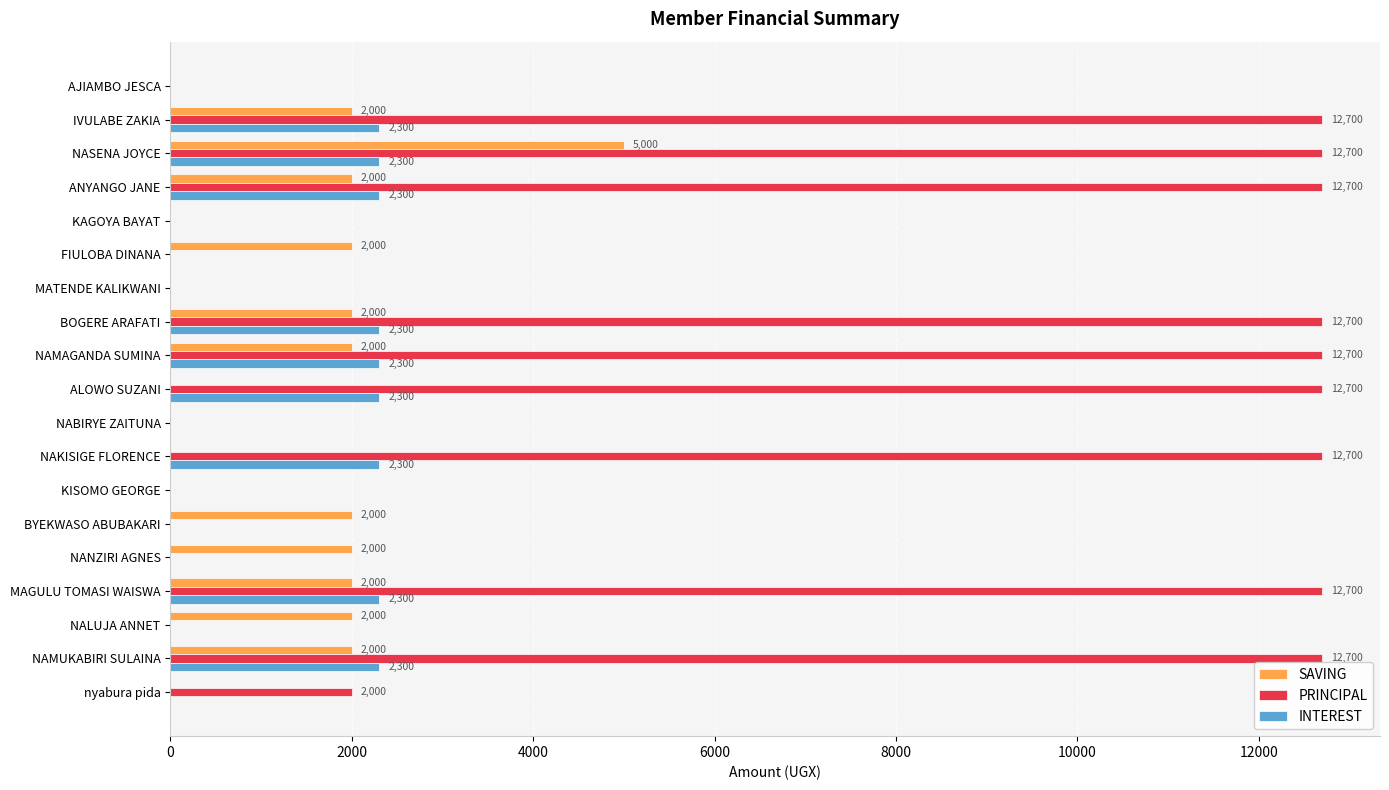

Which series has the largest range (max minus min)?

PRINCIPAL